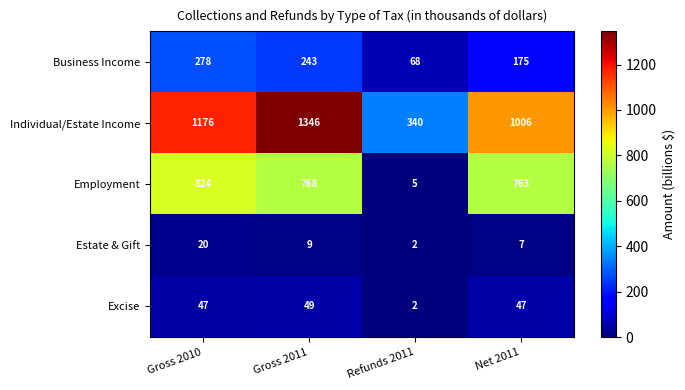

At which label does Employment first exceed 768?

Gross 2010